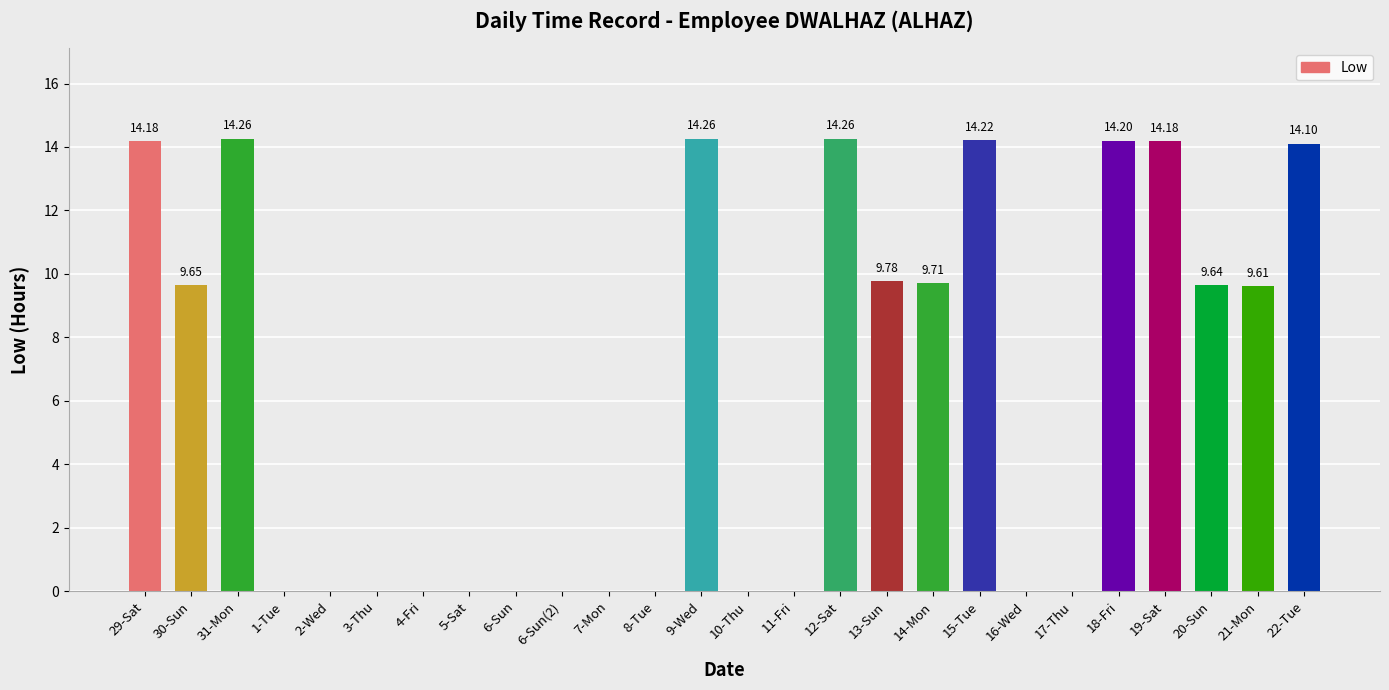

What is the sum of the values at 31-Mon and 20-Sun?

23.9